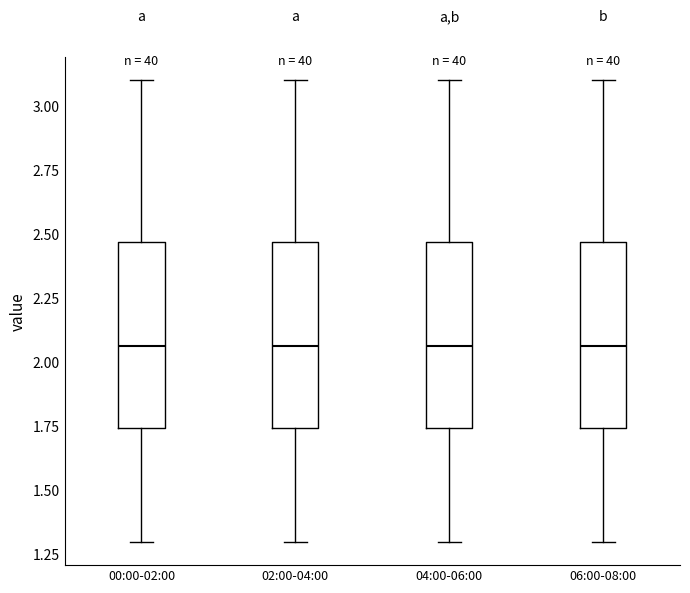

Where is the lower edge of the box for 00:00-02:00 on the y-axis? The values are not printed on the chart, so give them approximately, as read against the axis.

1.75